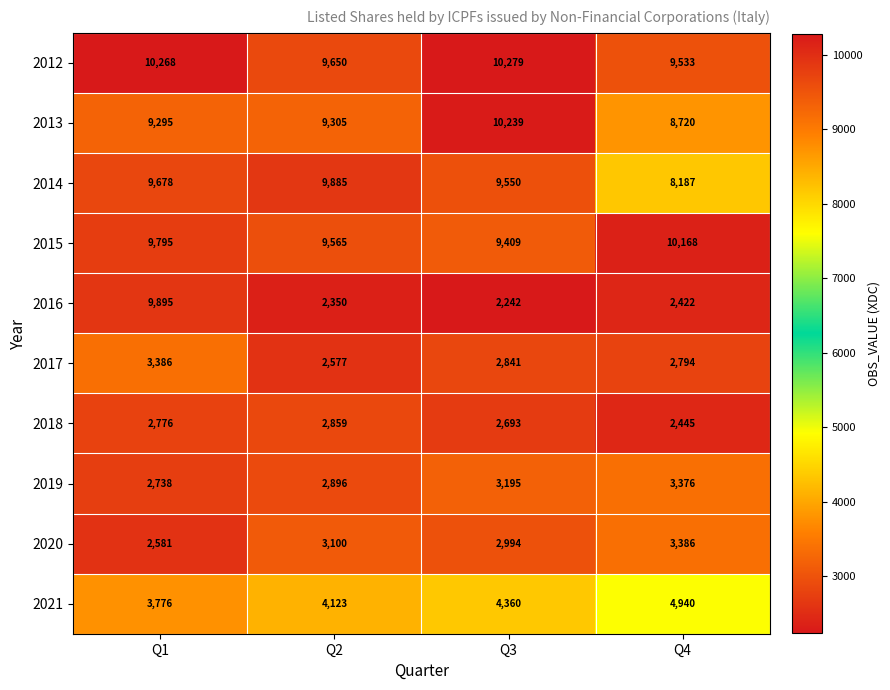

Which series changed the most between Q1 and Q4?

2016